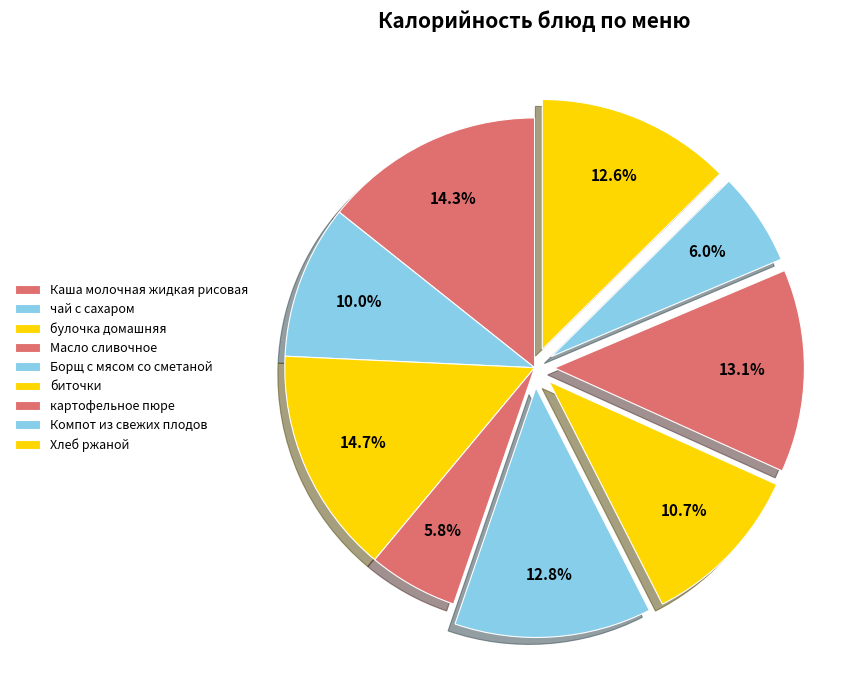

Is it true that Компот из свежих плодов is 6% of the pie?

True